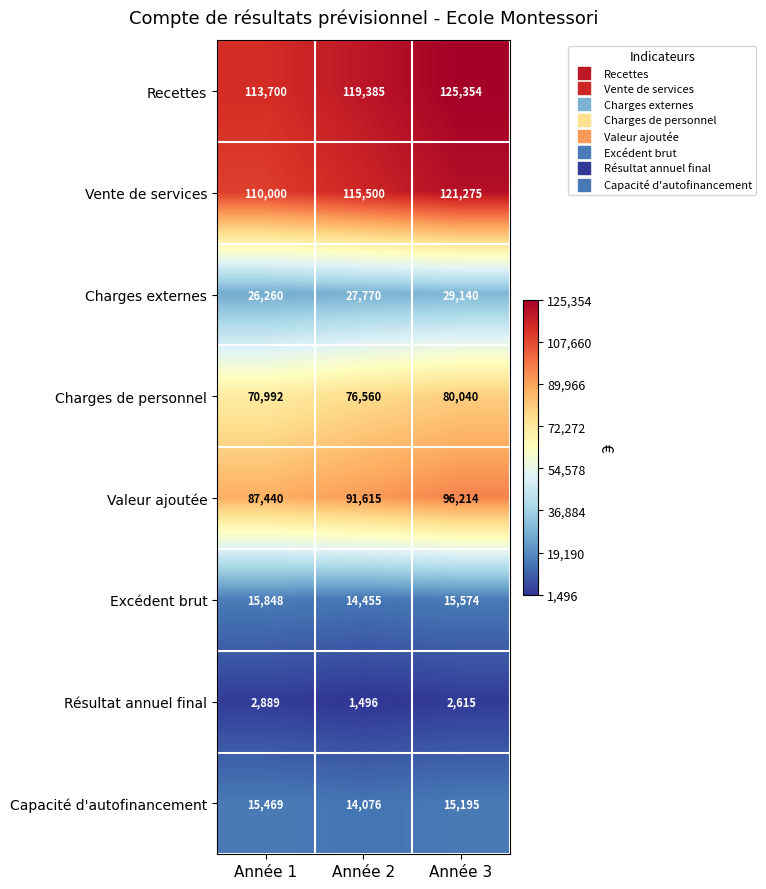

What is the maximum value for Vente de services?

121275